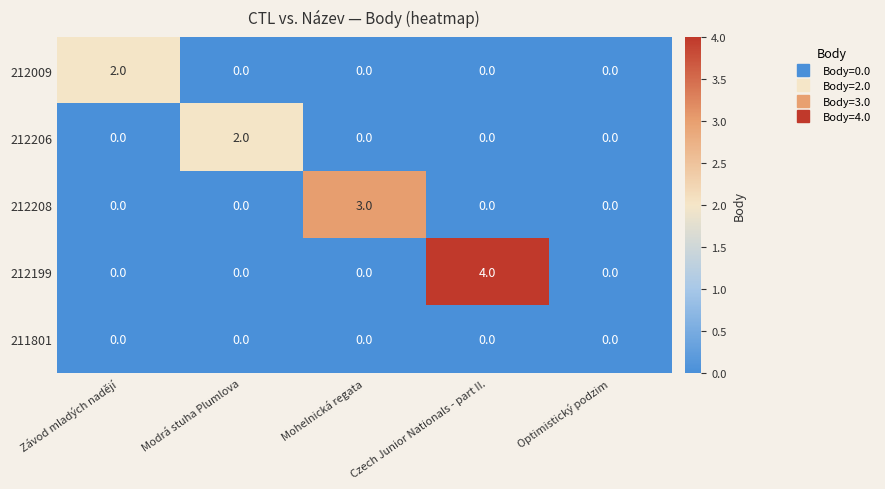

What is the difference between the maximum and second lowest values in the 212199 series?

4